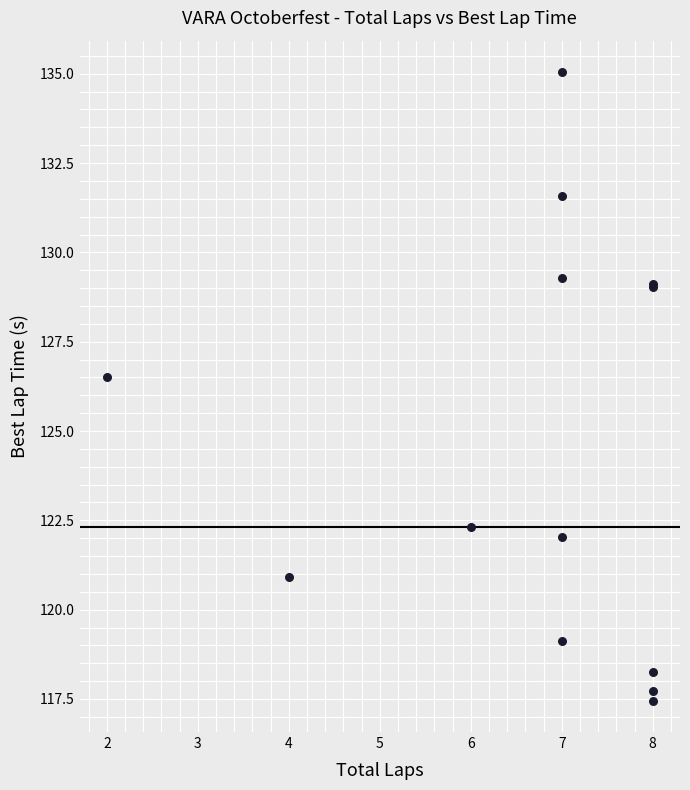

What Y value in the scatter plot is closest to 126?

126.5